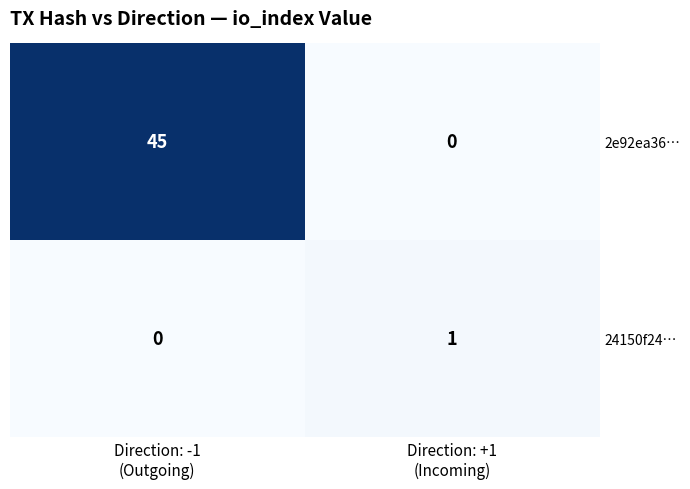

Which series has the largest total across all categories?

2e92ea36…